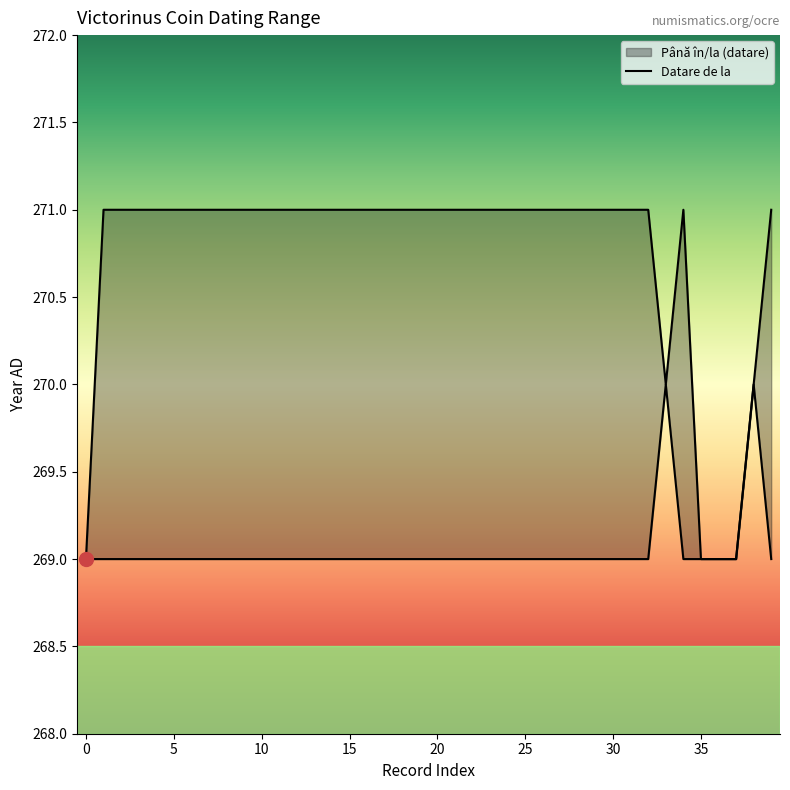

What is the difference between the highest and lowest values at 34?

2